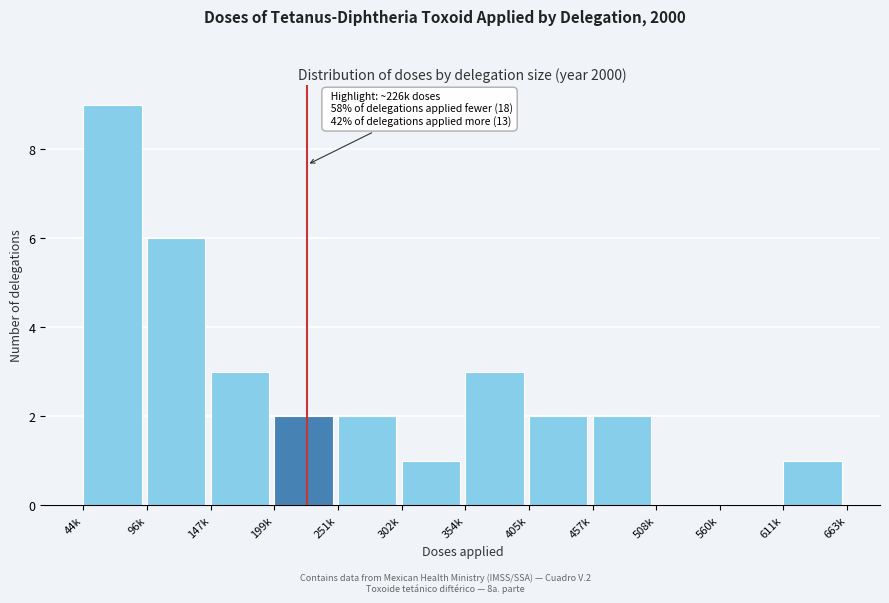

Reading right to left, extract all data points from this chart.

611k=1	560k=0	508k=0	457k=2	405k=2	354k=3	302k=1	251k=2	199k=2	147k=3	96k=6	44k=9